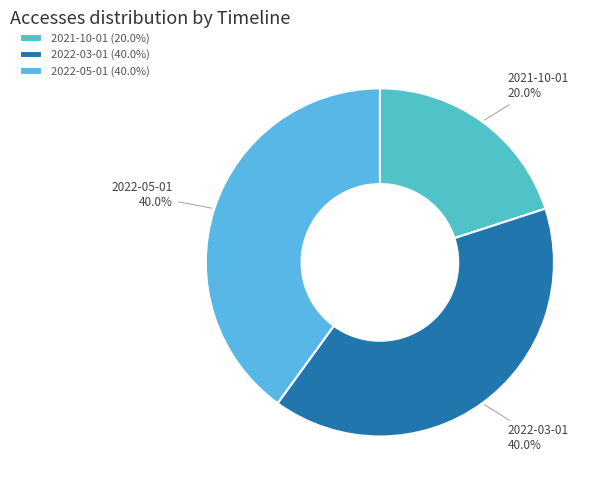

How many slices are in this pie chart?

3